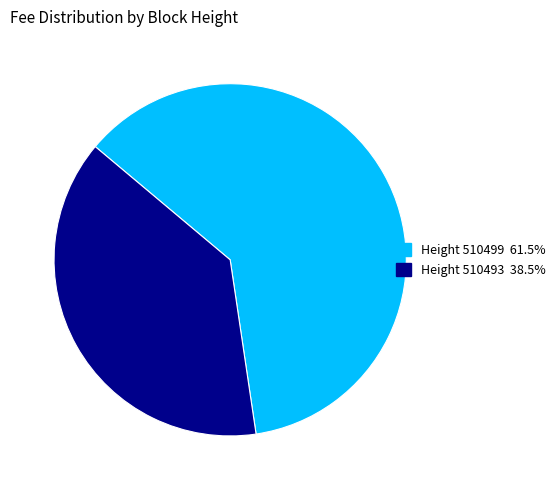

Is the sum of Height 510499 61.5% and Height 510493 38.5% greater than half?

Yes